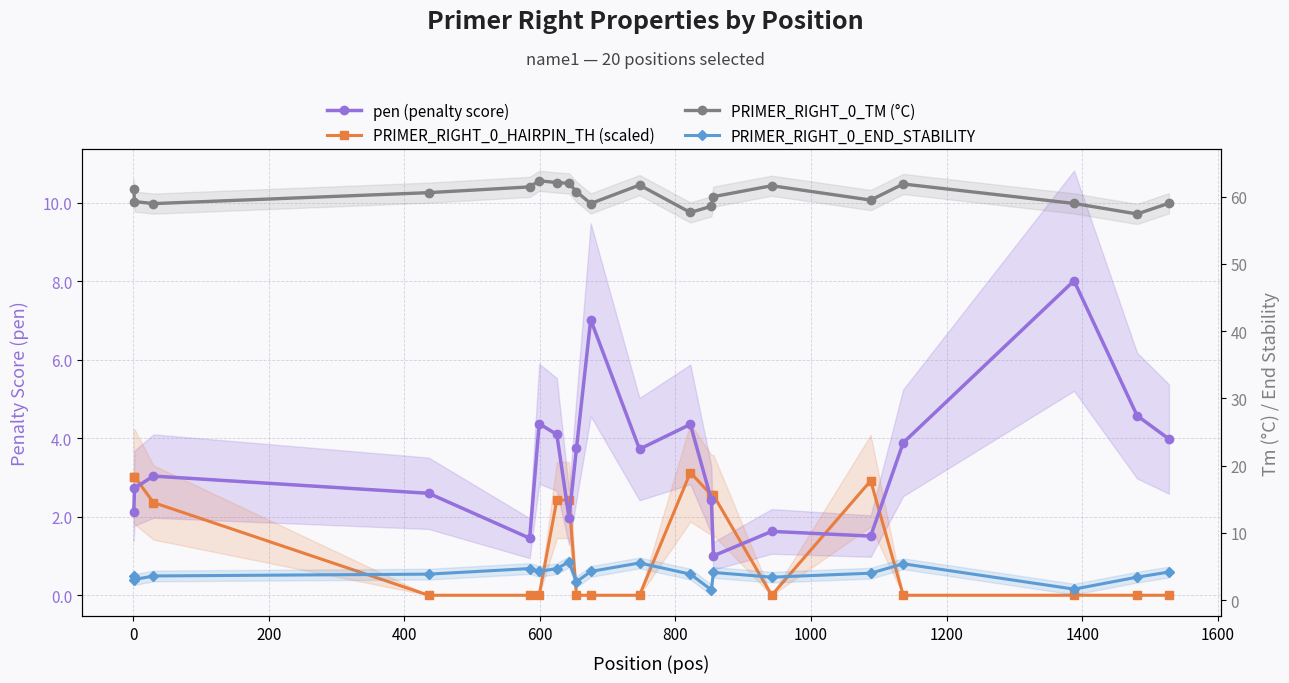

What is the sum of all PRIMER_RIGHT_0_TM (°C) values?

1204.0